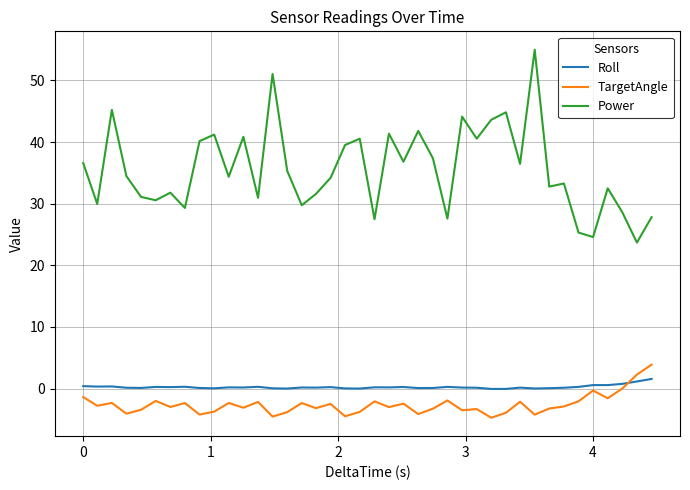

Which series has the widest spread of values?

Power